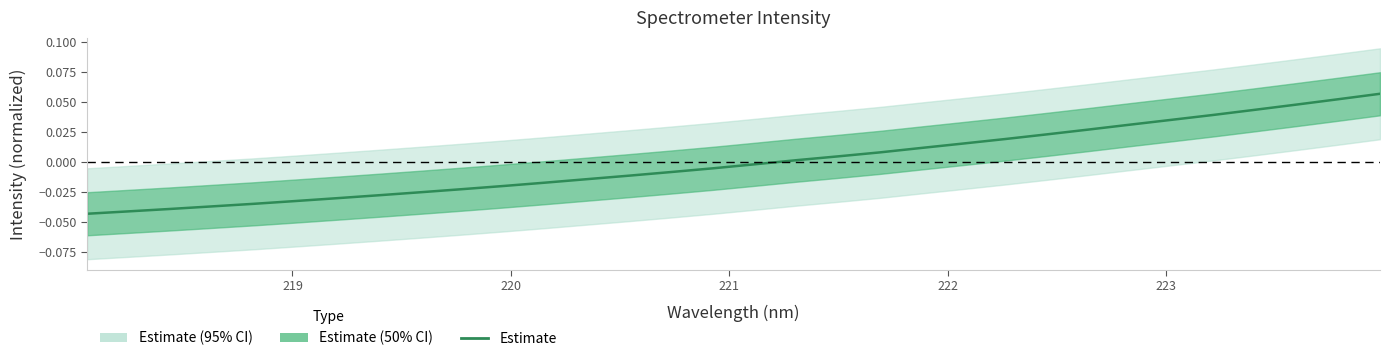

Count the number of categories in the chart.

32